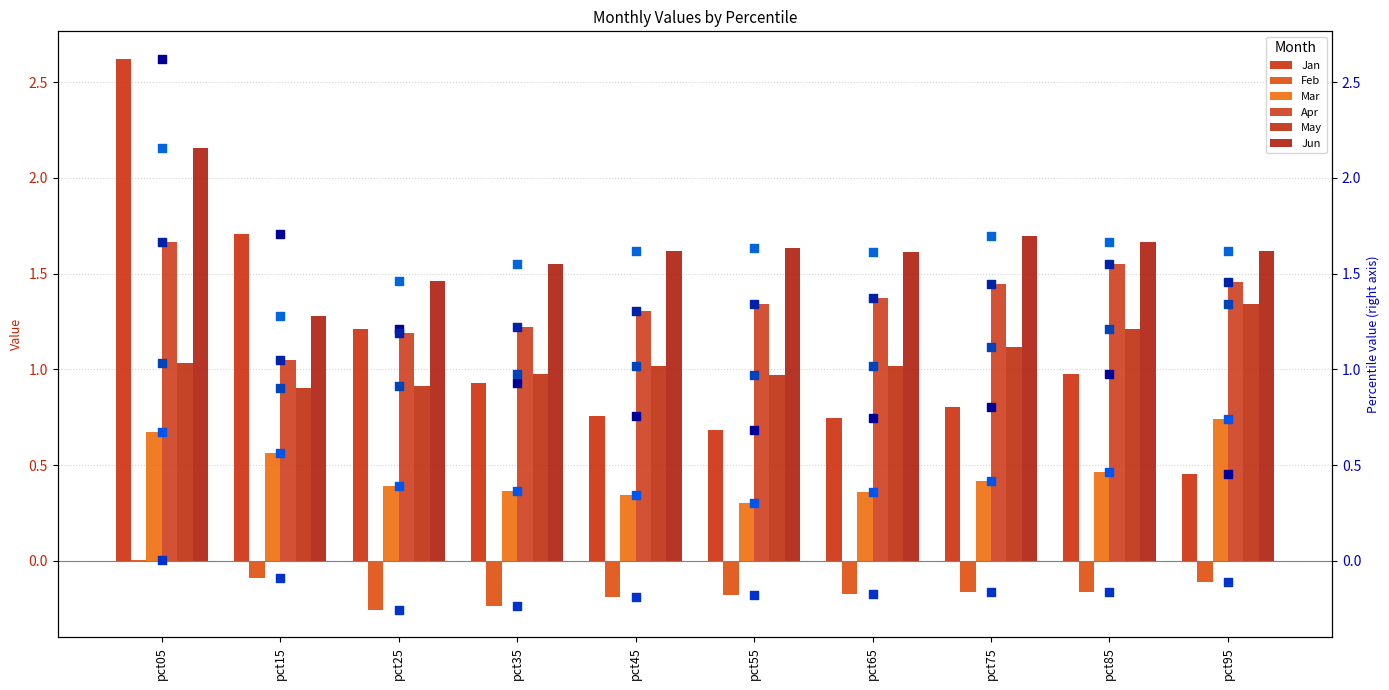

At which category is the sum across all series the highest?

pct05